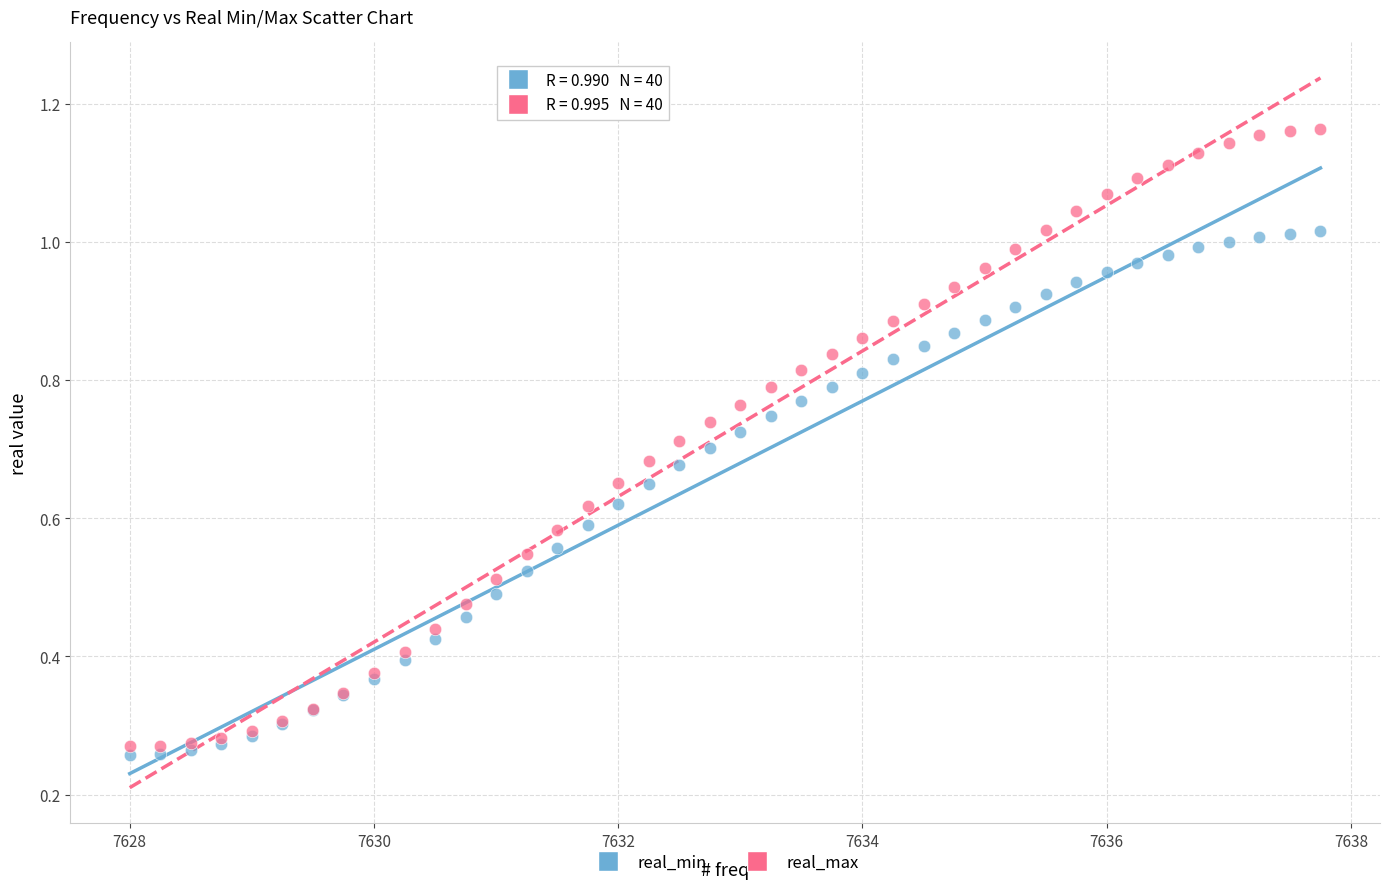

Which series has the largest Y range (max minus min)?

real_max